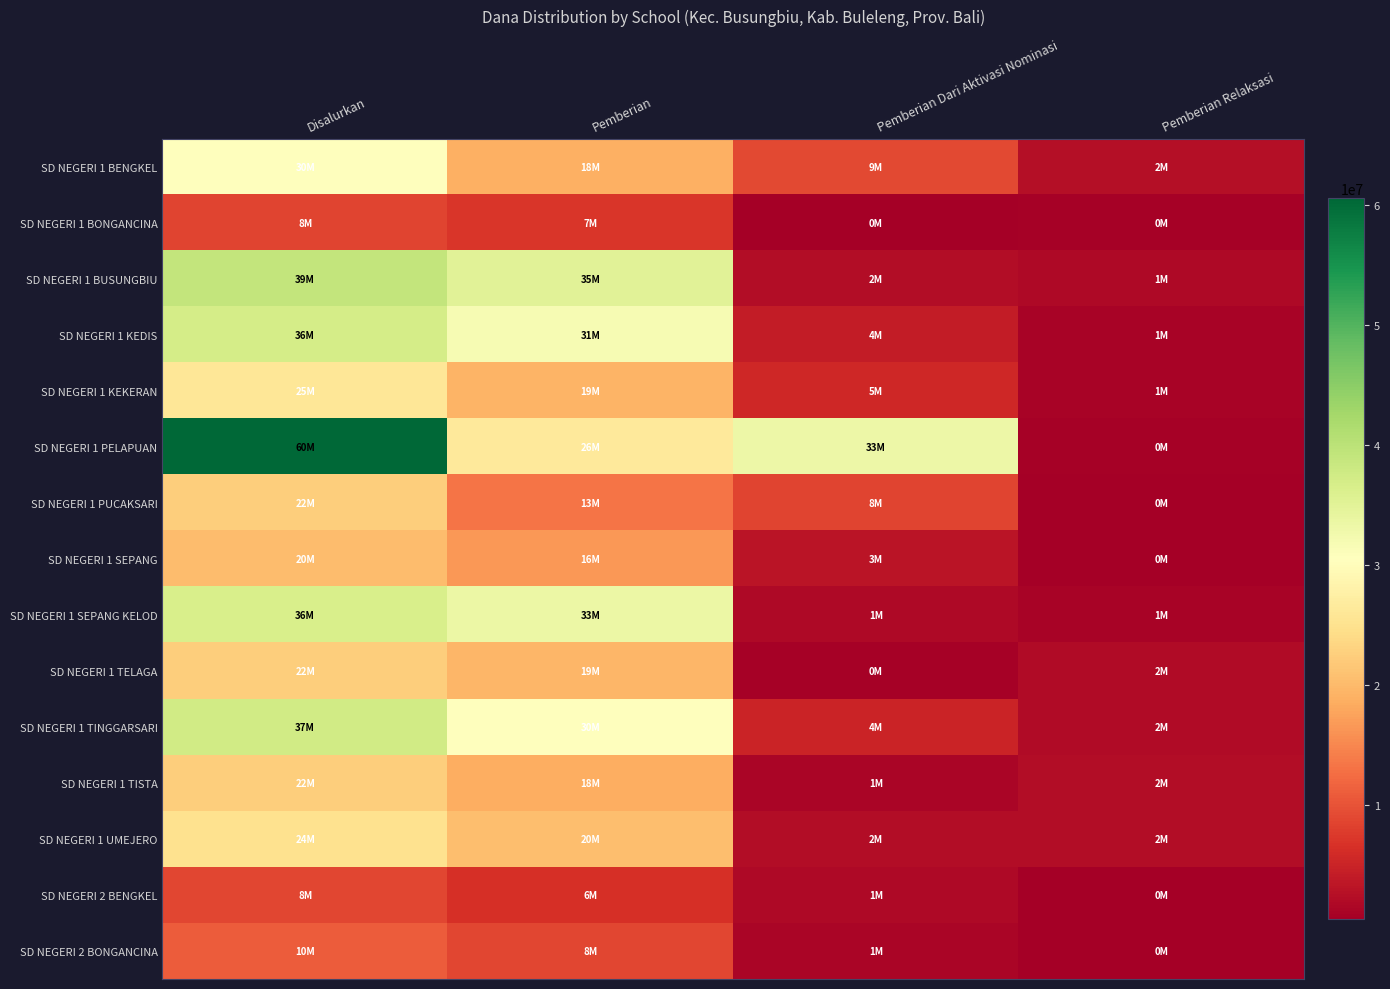

What is the greatest value displayed?

60525000